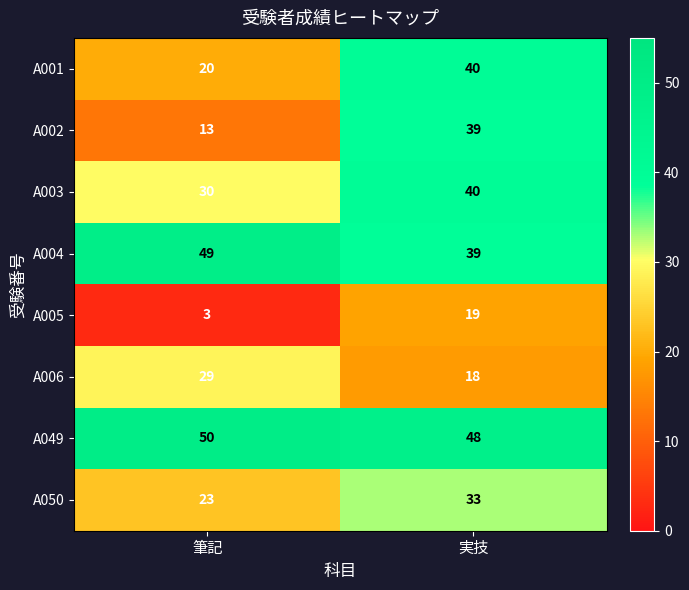

What is the sum of the A050 values at 実技 and 筆記?

56